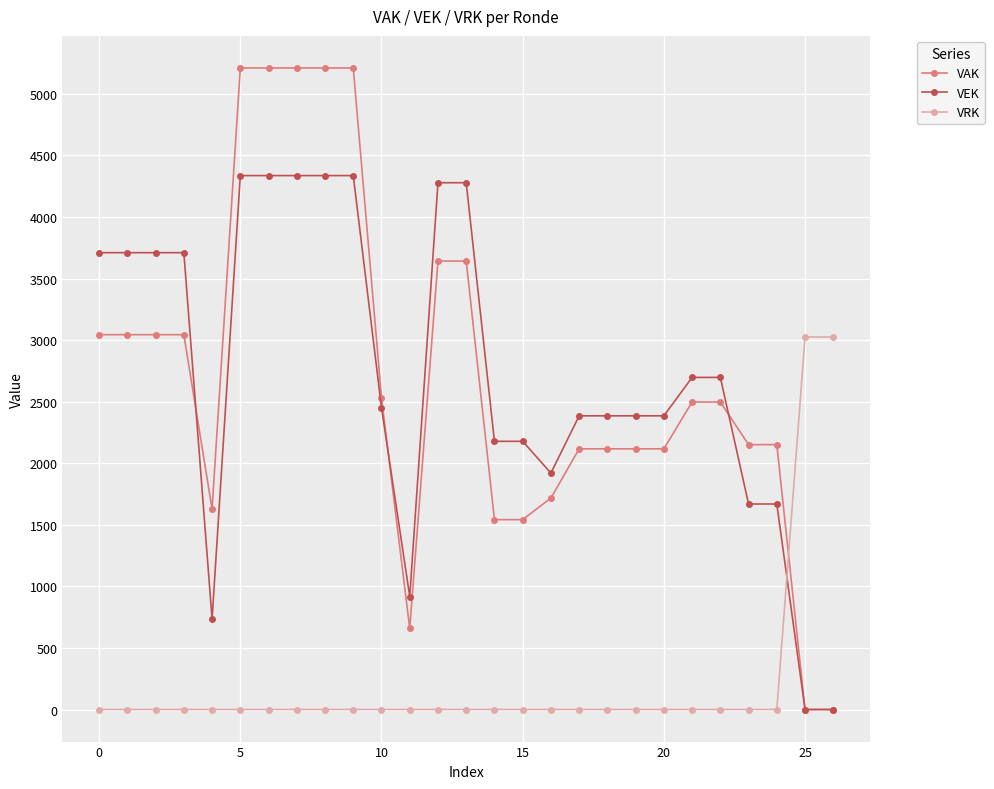

List the series in order of their peak value, lowest first.

VRK, VEK, VAK